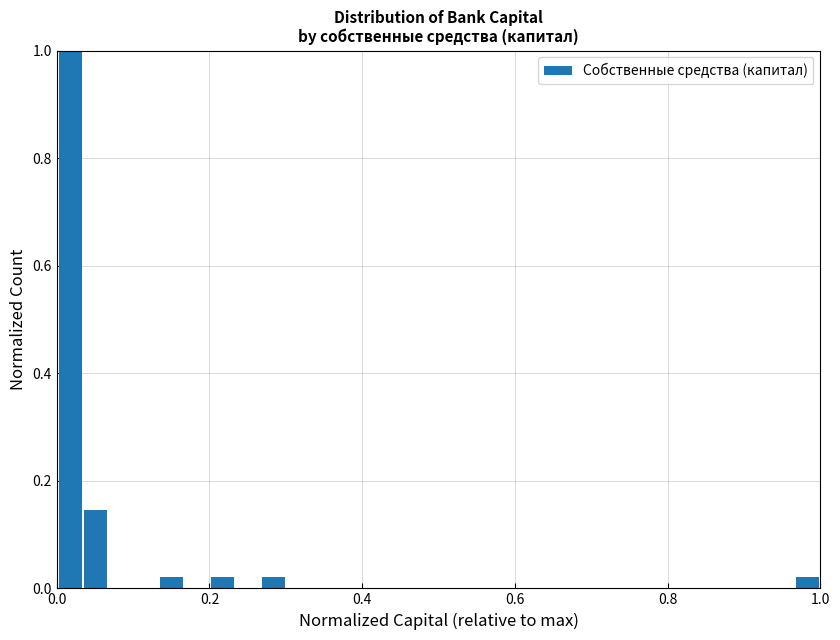

Read against the x-axis, roughly where is the centre of the tallest bar?

0.02